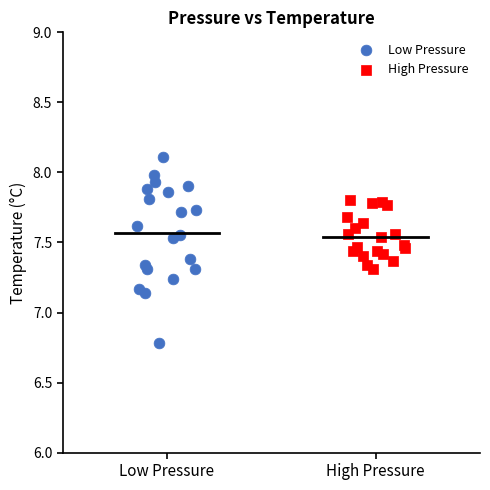

Which series contains the lowest Y value?

Low Pressure